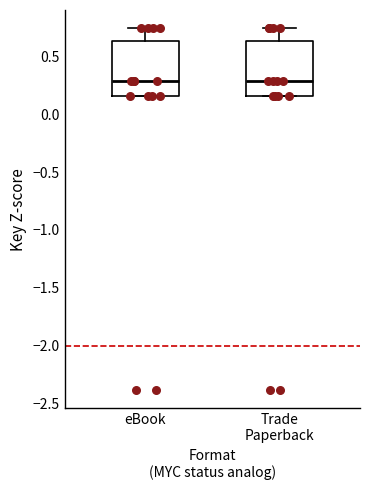

Reading left to right, read every box against the y-axis: the position of its median line, the range the box covers, and the ends of its whiskers. The values are not printed on the chart, so give them approximately, as read against the axis.

eBook: median 0.30, box 0.15 to 0.65, whiskers 0.15 to 0.75
Trade Paperback: median 0.30, box 0.15 to 0.65, whiskers 0.15 to 0.75